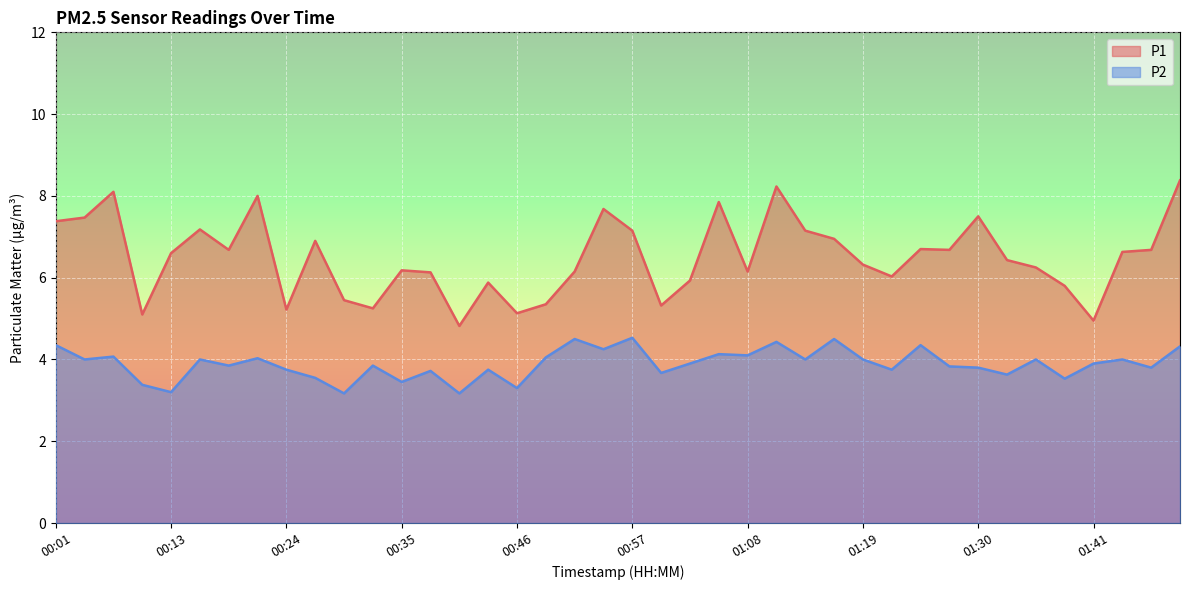

Where is the first local minimum for P2?

00:04